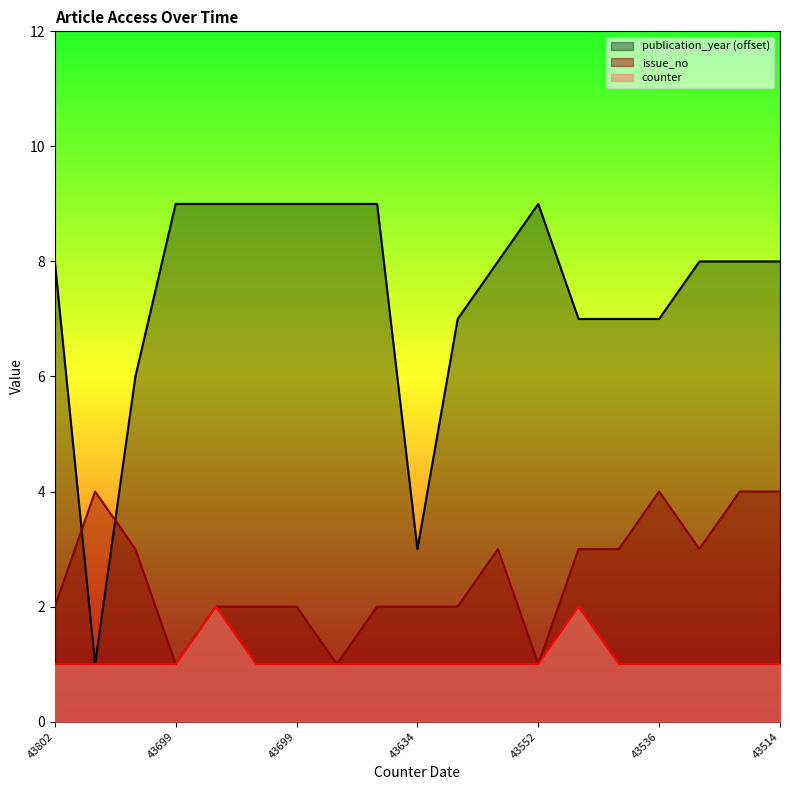

Where is the first local maximum for publication_year?

43552